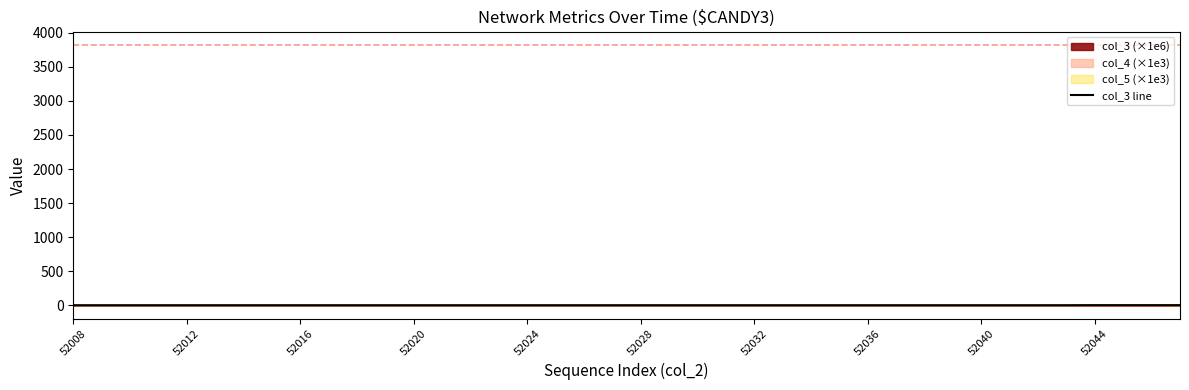

True or false: col_3 line has a value of 3.8 at 52040.

True